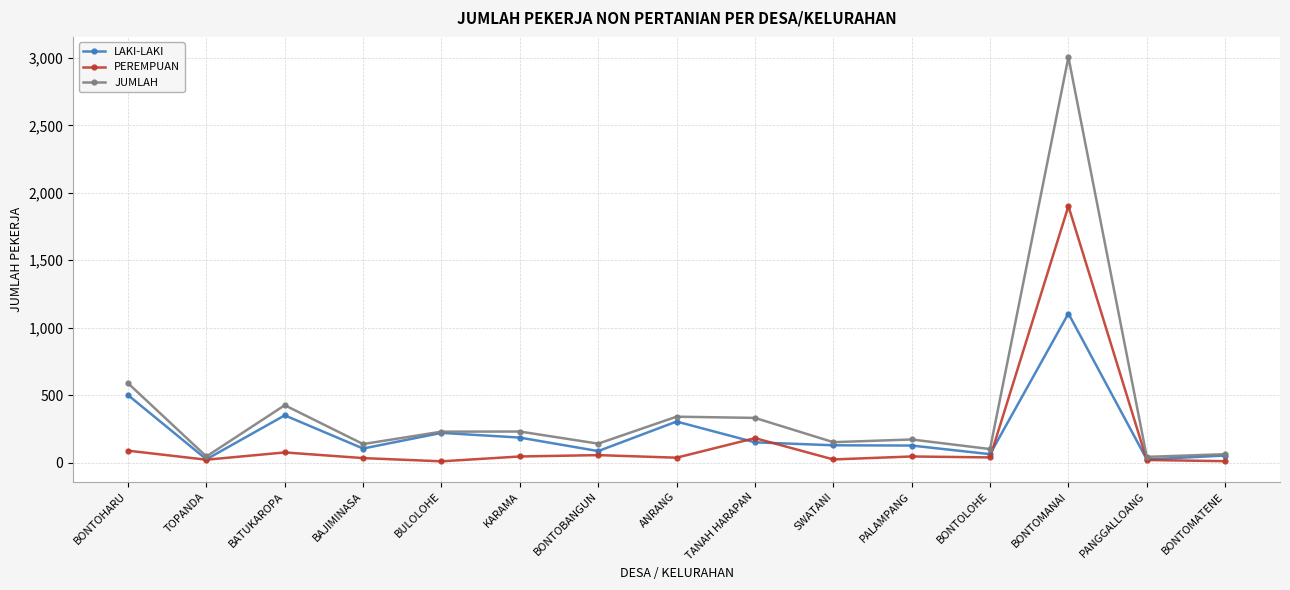

What position from the left is BULOLOHE?

5